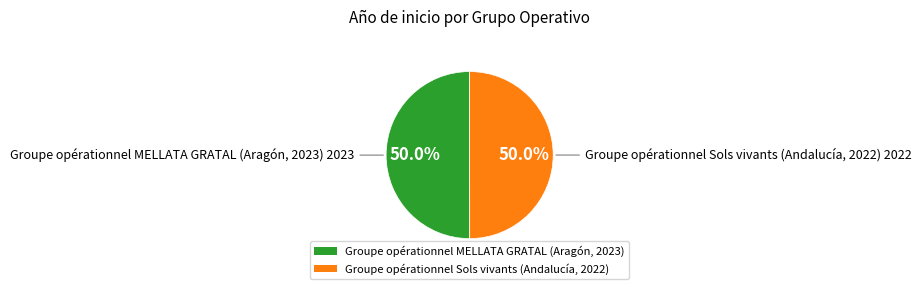

Approximately how many times larger is the value at Groupe opérationnel MELLATA GRATAL (Aragón, 2023) compared to Groupe opérationnel Sols vivants (Andalucía, 2022)?

1.0